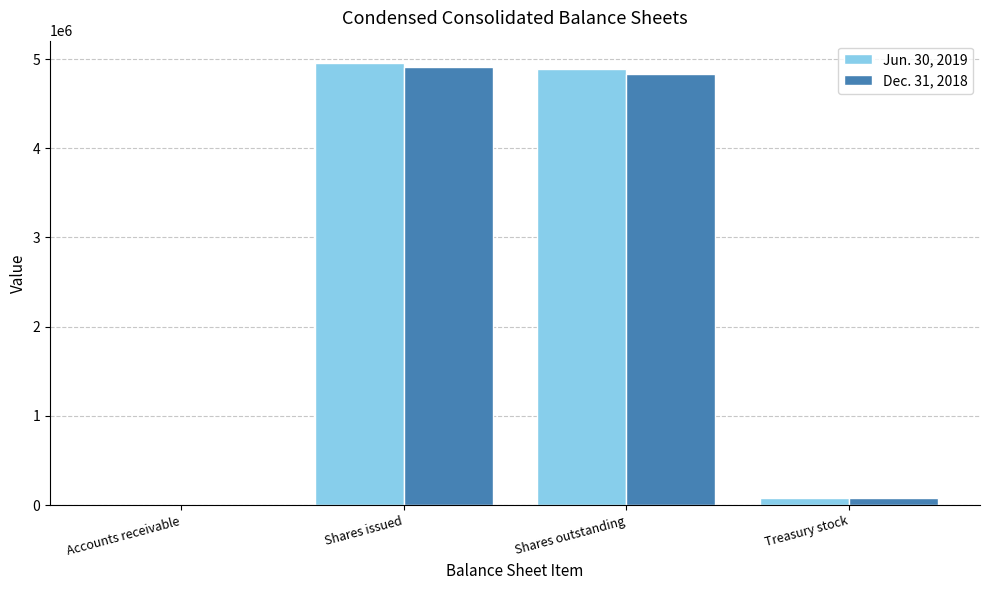

How many groups of bars are there?

4